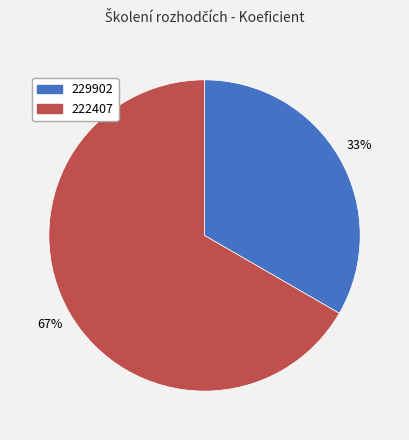

Count the number of slices in the pie.

2